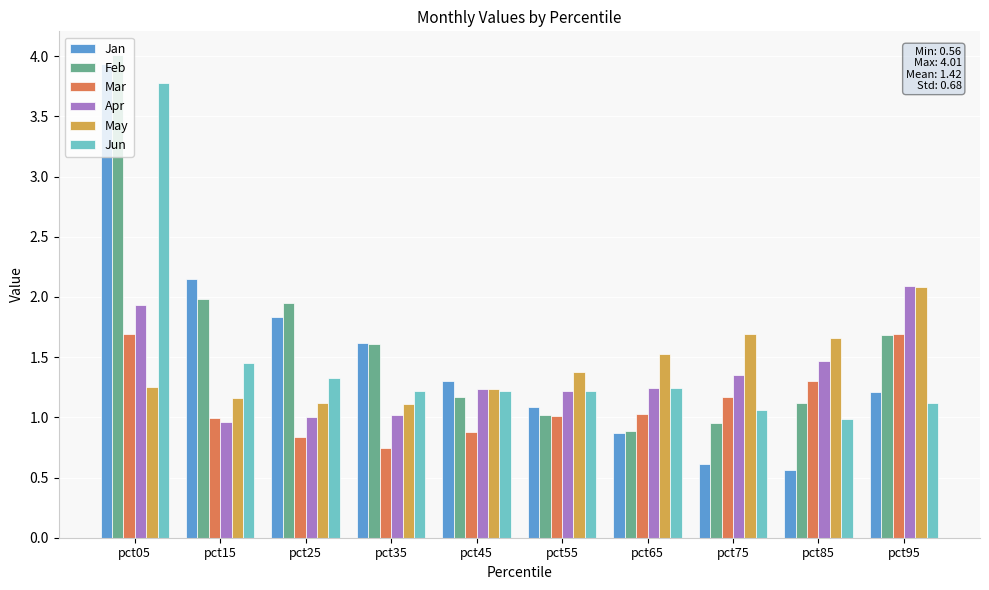

Does the chart contain stacked bars?

No